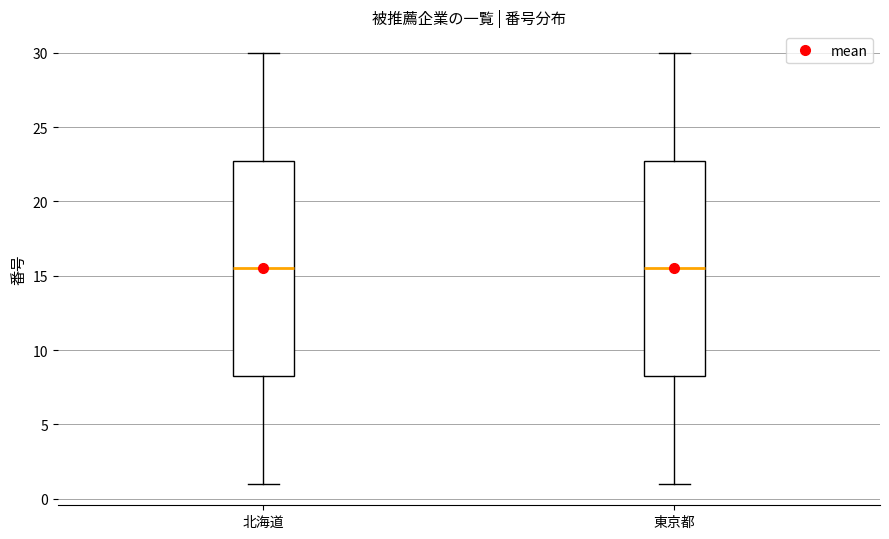

Reading left to right, transcribe this box plot: for each box, give where its median line is, the range the box spans, and where its two whiskers end, as read against the y-axis. The values are not printed on the chart, so give them approximately, as read against the axis.

北海道: median 15.5, box 8.5 to 23.0, whiskers 1.0 to 30.0
東京都: median 15.5, box 8.5 to 23.0, whiskers 1.0 to 30.0